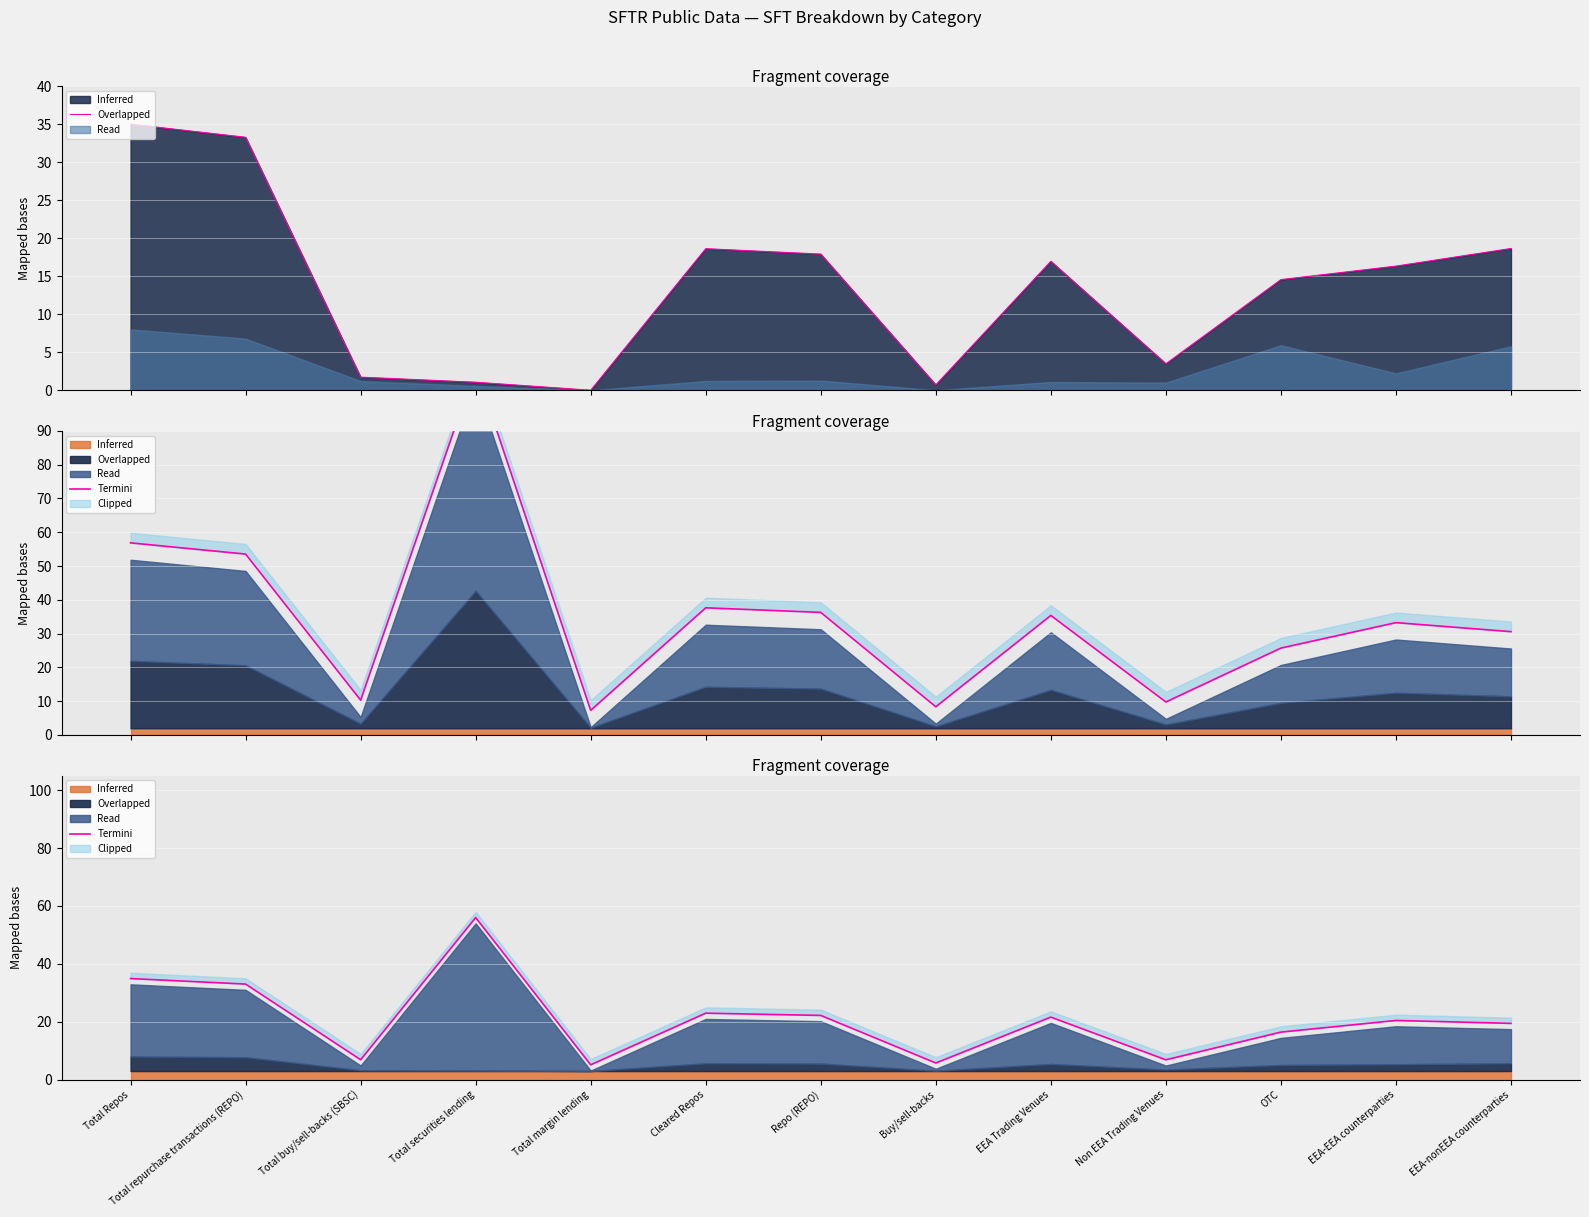

The value at Buy/sell-backs is 8.5. True or false?

False